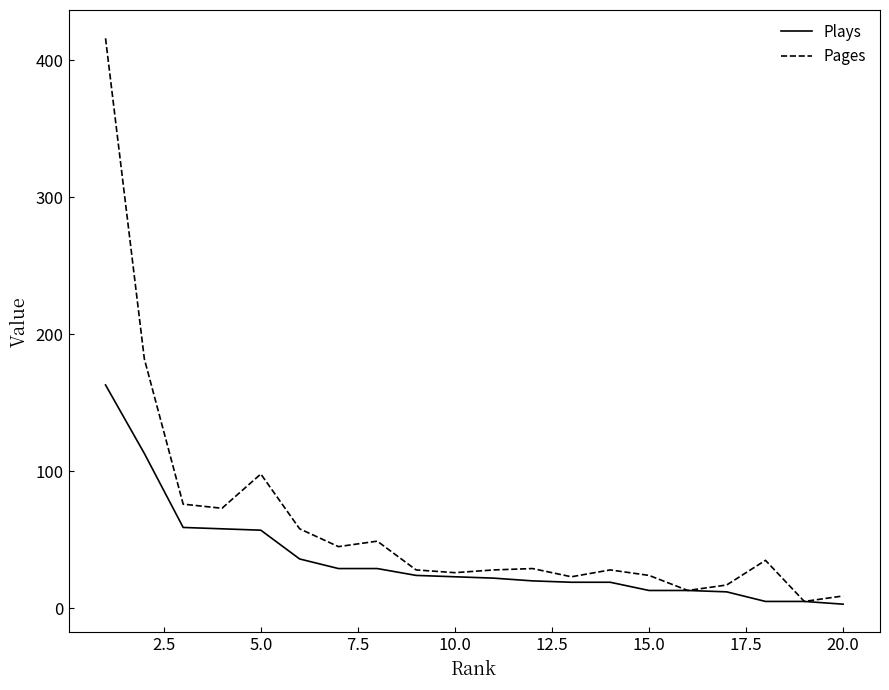

What is the average value of the Pages series?

63